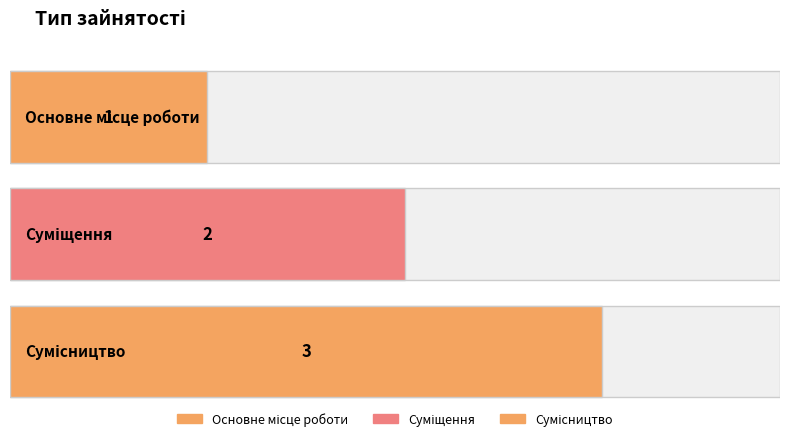

Where does the data first go above 2?

Сумісництво